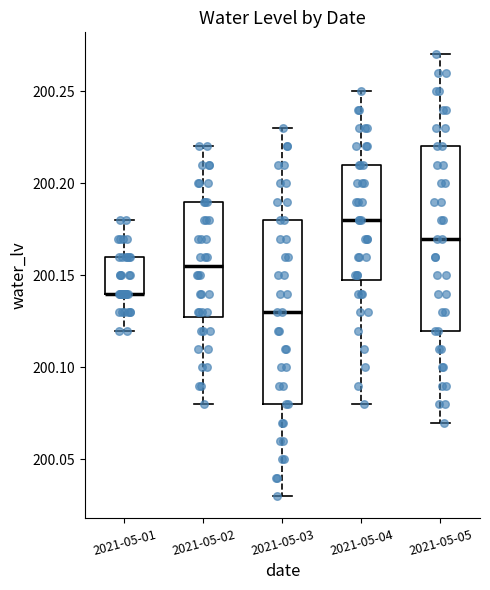

Reading left to right, read every box against the y-axis: the position of its median line, the range the box covers, and the ends of its whiskers. The values are not printed on the chart, so give them approximately, as read against the axis.

2021-05-01: median 200.140 (drawn on the box's lower edge), box 200.140 to 200.160, whiskers 200.120 to 200.180
2021-05-02: median 200.155, box 200.130 to 200.190, whiskers 200.080 to 200.220
2021-05-03: median 200.130, box 200.080 to 200.180, whiskers 200.030 to 200.230
2021-05-04: median 200.180, box 200.150 to 200.210, whiskers 200.080 to 200.250
2021-05-05: median 200.170, box 200.120 to 200.220, whiskers 200.070 to 200.270